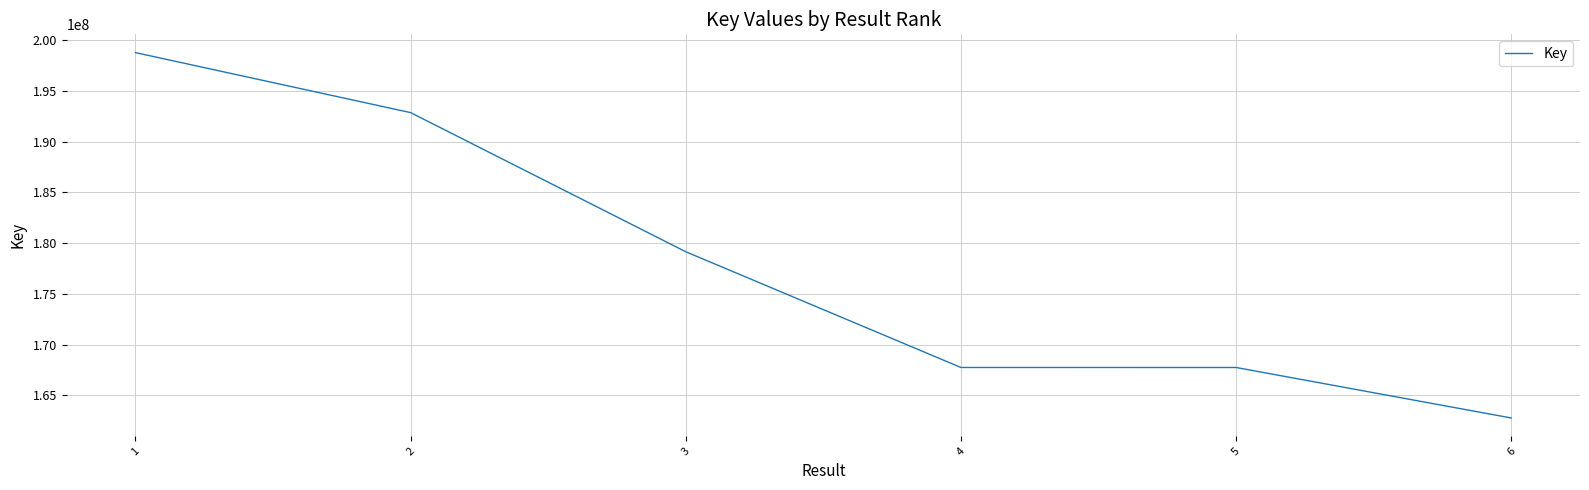

Between 2 and 1, which is larger?

1